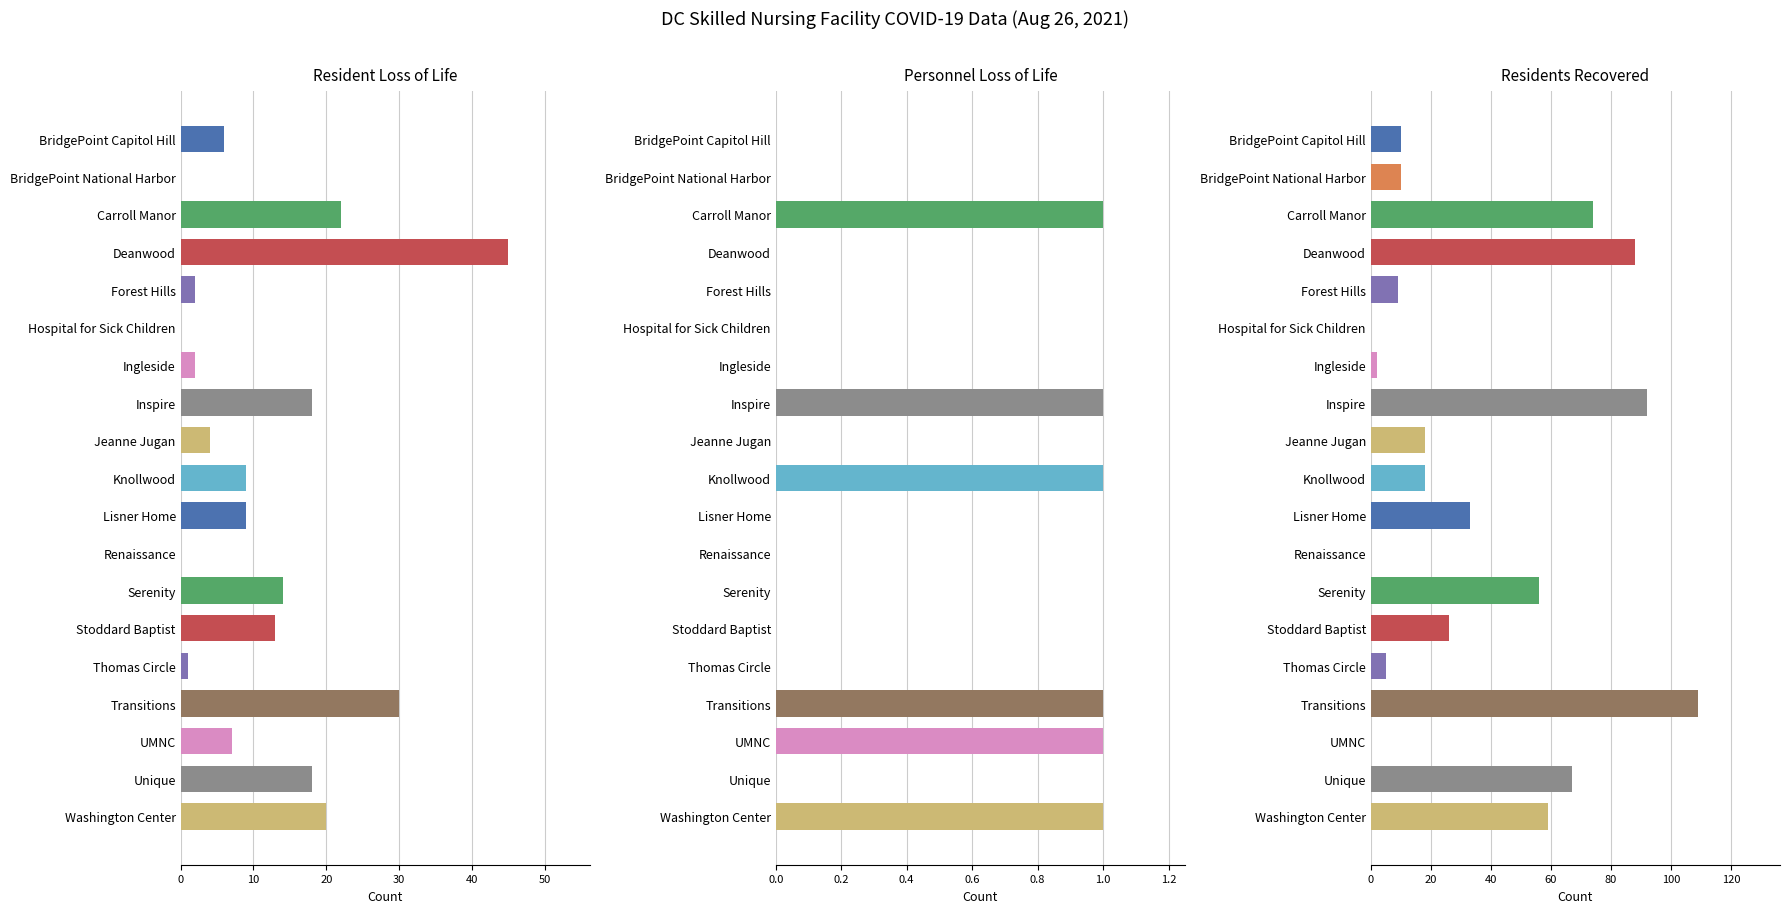

Between Hospital for Sick Children and Renaissance, which series saw the biggest shift?

Resident Loss of Life